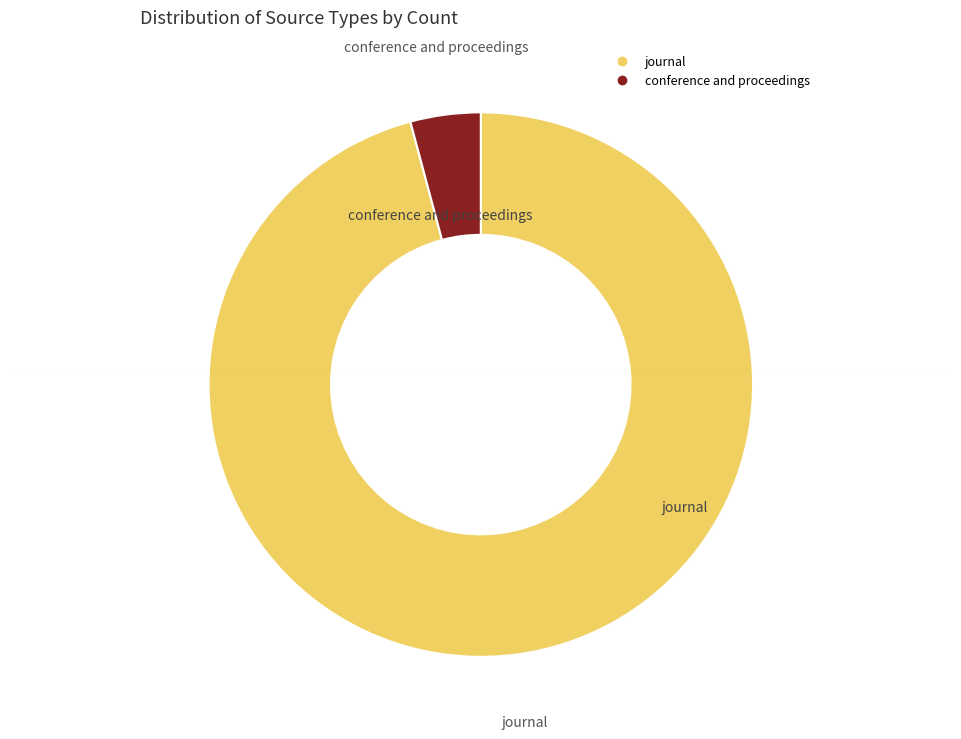

Which category has the biggest portion of the pie?

journal